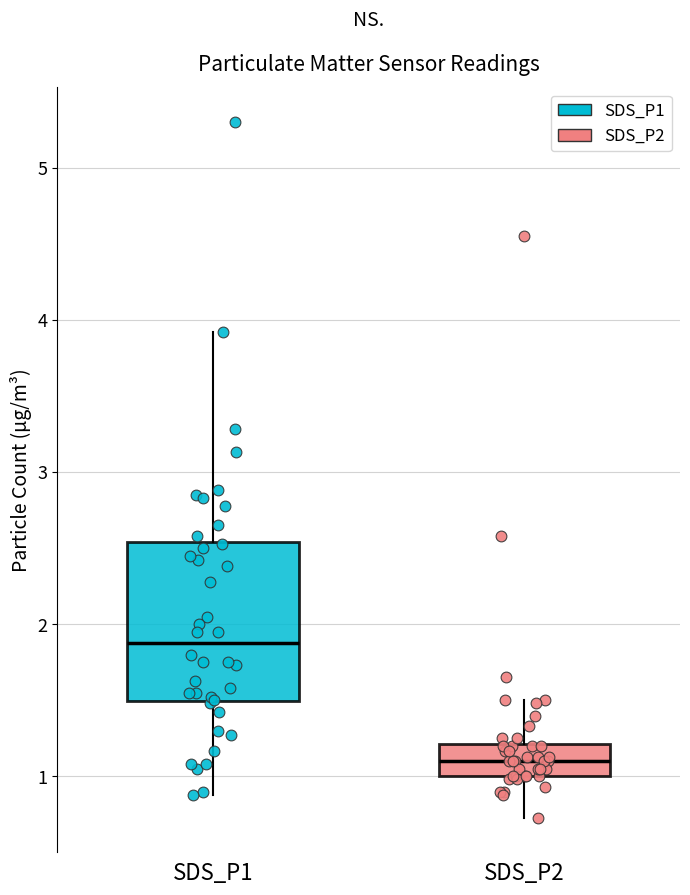

Which box has the highest median line?

SDS_P1